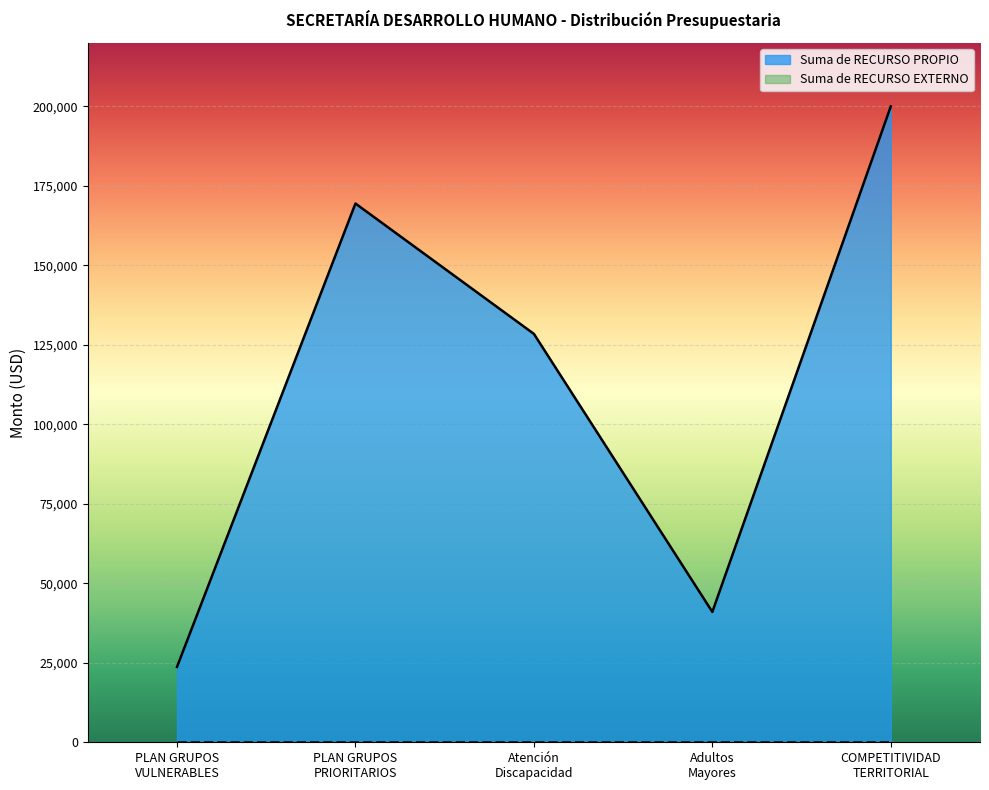

How many points are higher than both their immediate neighbors (excluding endpoints)?

1